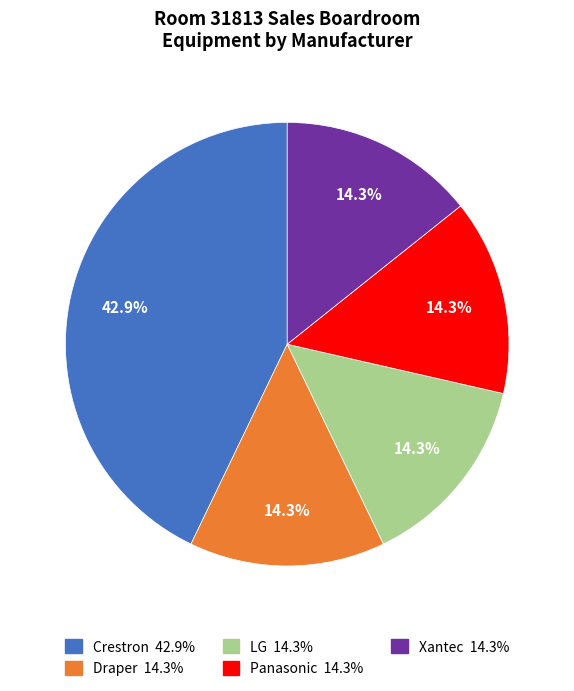

What is the ratio of the value at Crestron to the value at Xantec?

3.0